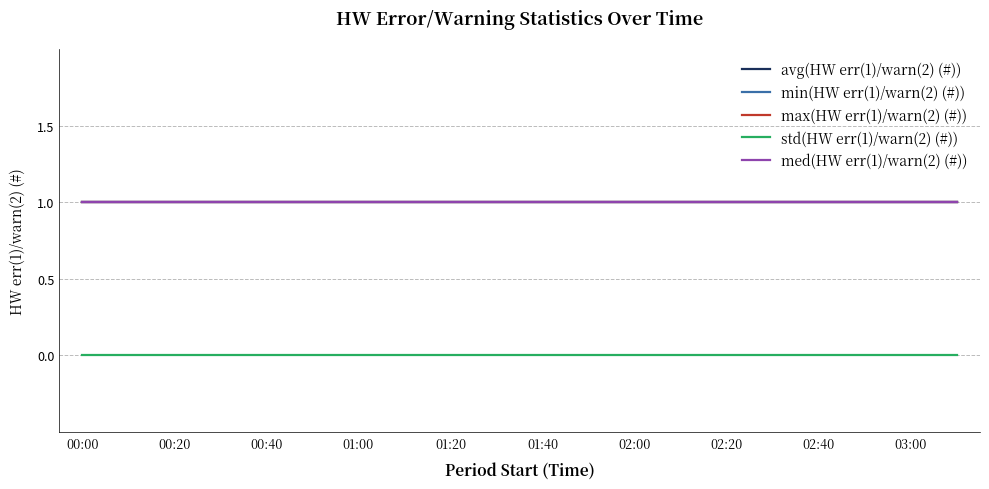

Reading left to right, what are all the values shown in this chart?

avg(HW err(1)/warn(2) (#)): 1	1	1	1	1	1	1	1	1	1	1	1	1	1	1	1	1	1	1	1
min(HW err(1)/warn(2) (#)): 1	1	1	1	1	1	1	1	1	1	1	1	1	1	1	1	1	1	1	1
max(HW err(1)/warn(2) (#)): 1	1	1	1	1	1	1	1	1	1	1	1	1	1	1	1	1	1	1	1
std(HW err(1)/warn(2) (#)): 0	0	0	0	0	0	0	0	0	0	0	0	0	0	0	0	0	0	0	0
med(HW err(1)/warn(2) (#)): 1	1	1	1	1	1	1	1	1	1	1	1	1	1	1	1	1	1	1	1